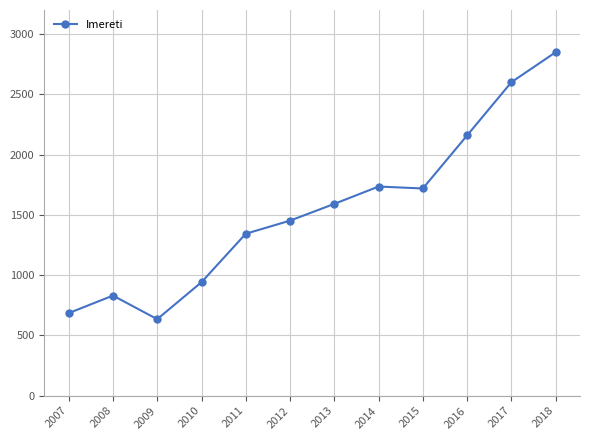

True or false: there are more than 0 points higher than both neighbors.

True